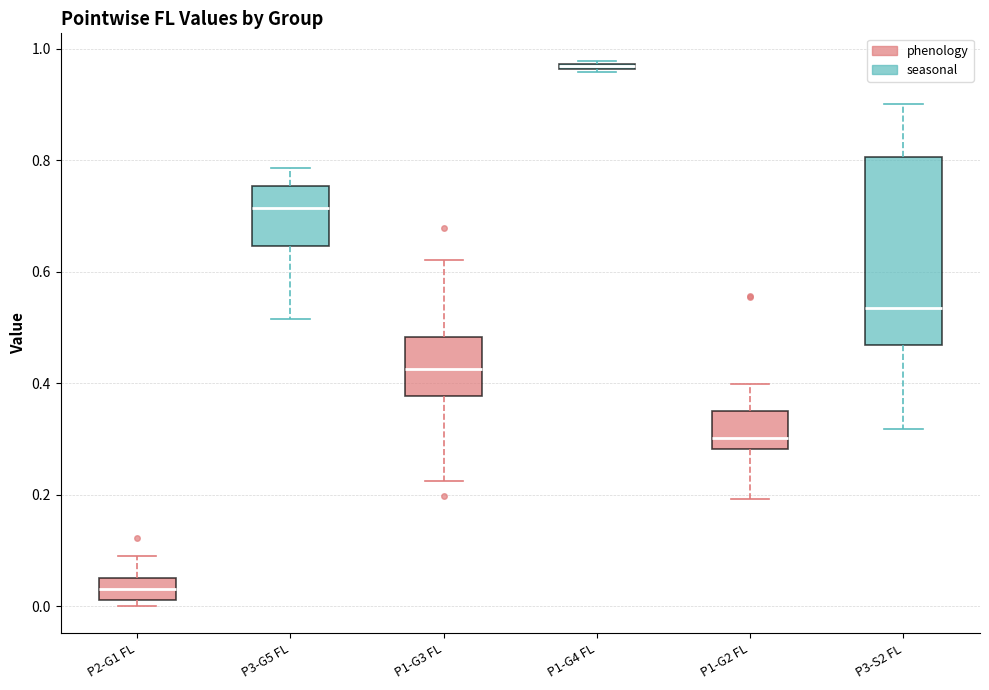

Which box's median line is the highest?

P1-G4 FL